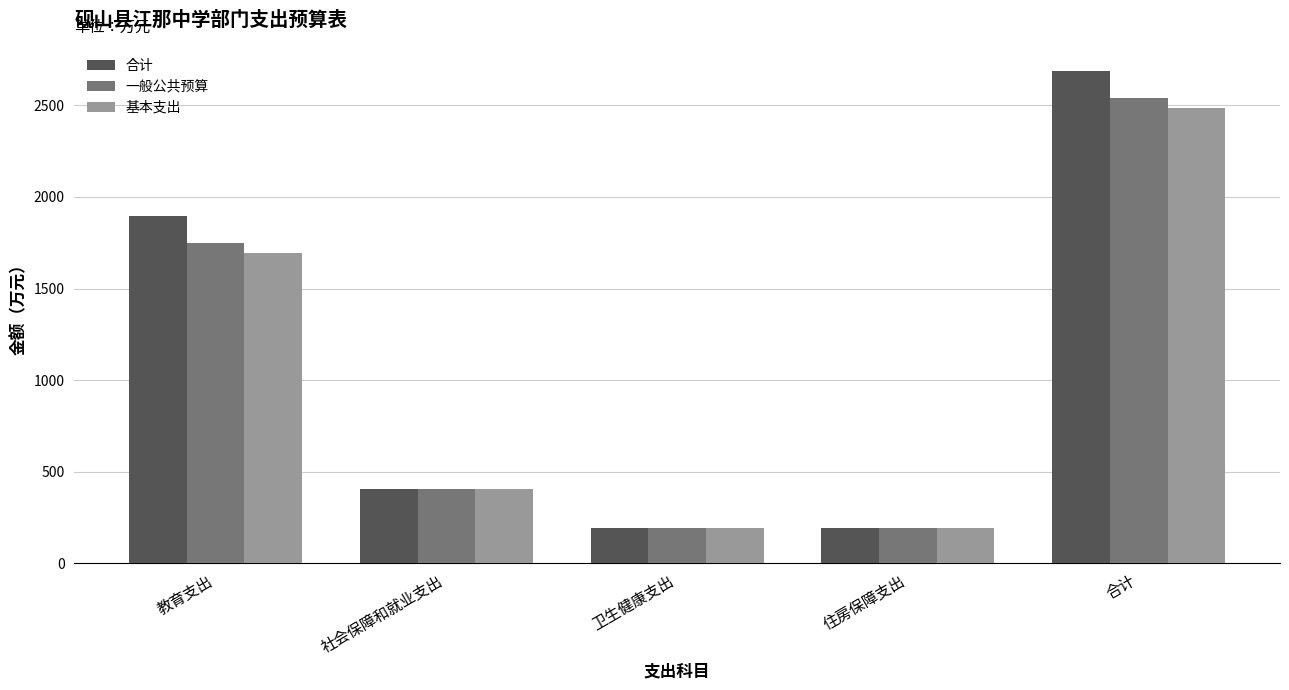

Where is 合计 nearest to the value 1440?

教育支出